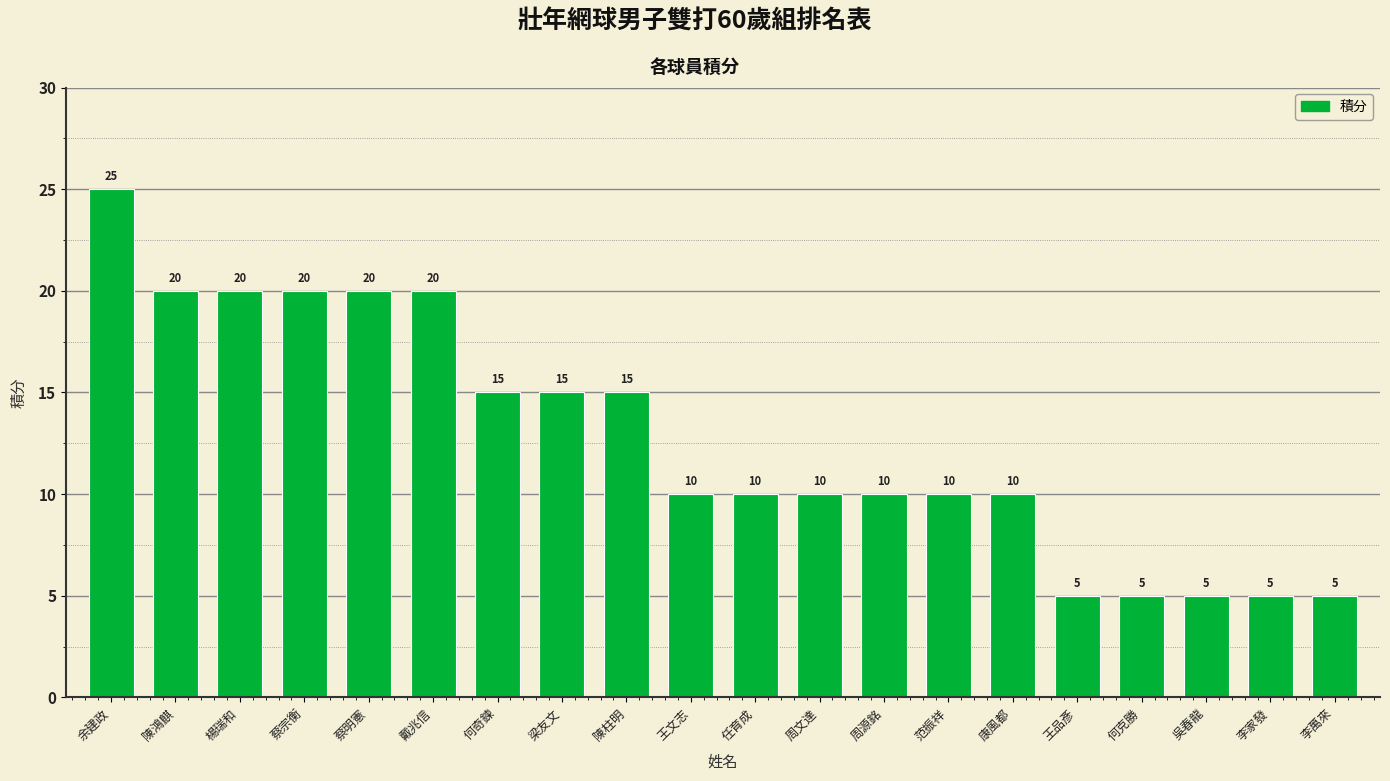

At which label does the data first exceed 10?

余建政